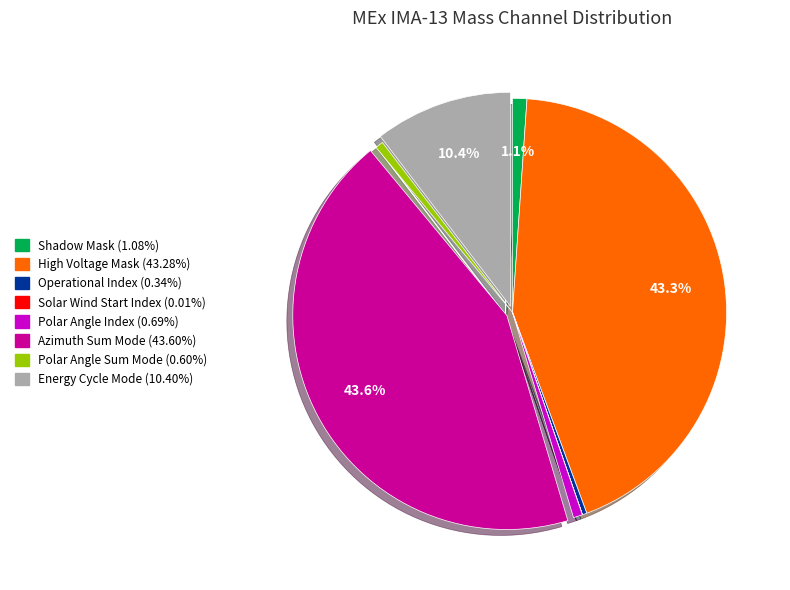

What percentage do Azimuth Sum Mode and Energy Cycle Mode together represent?

54.0%